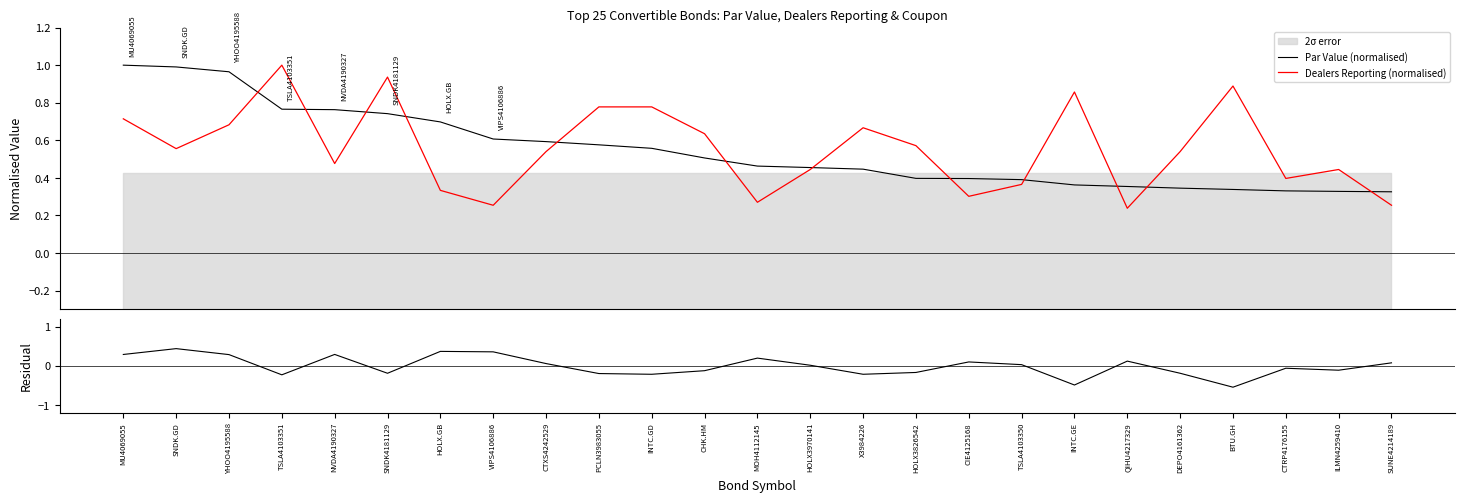

What is the value of the Par Value (normalised) point at the 5th from the left?

0.8